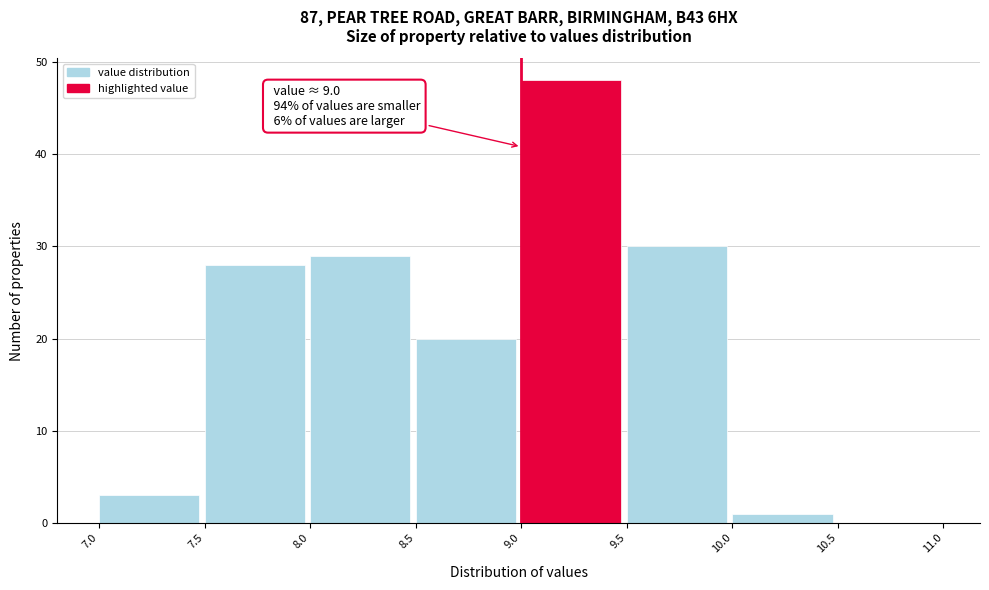

Over which range of the x-axis is the bar tallest?

9.0 to 9.5